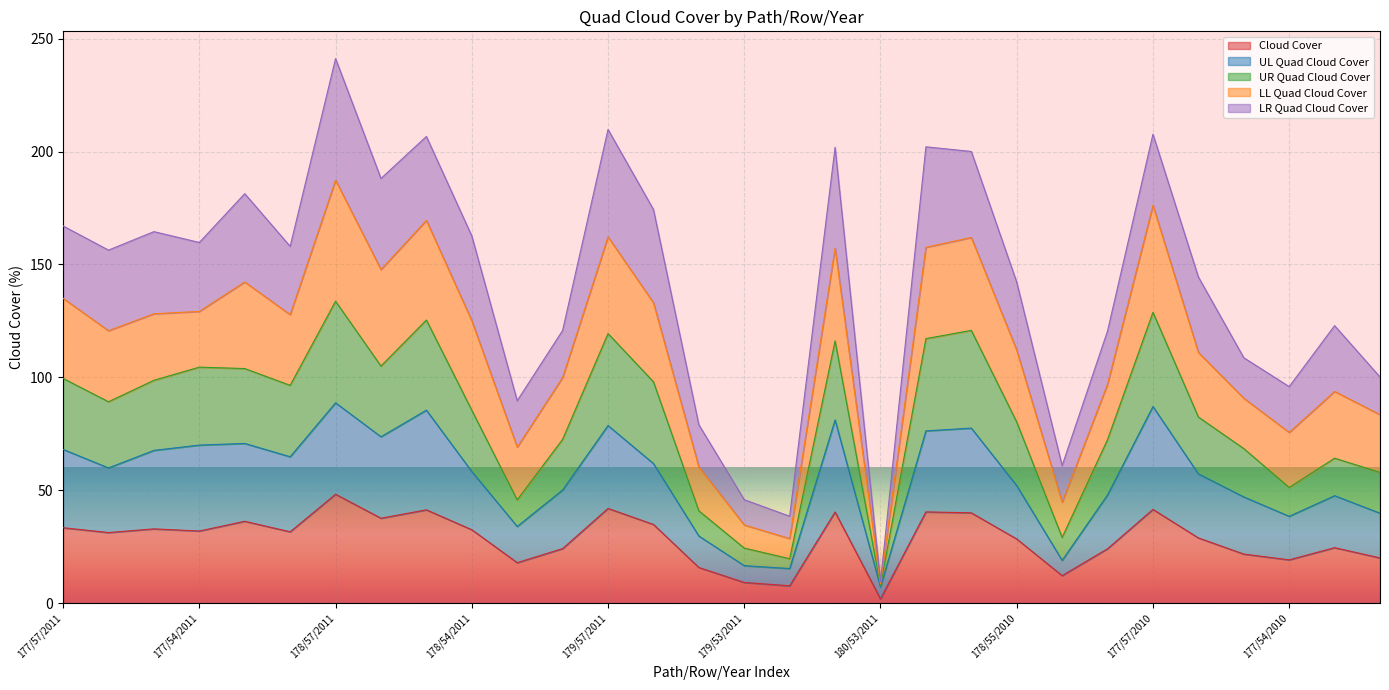

At which category is the sum across all series the highest?

178/57/2011